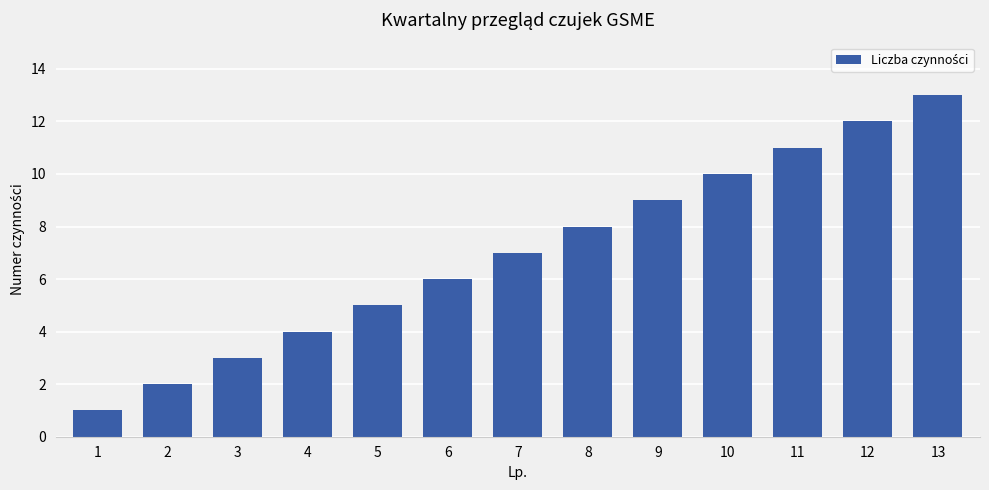

How many data points are less than 7?

6